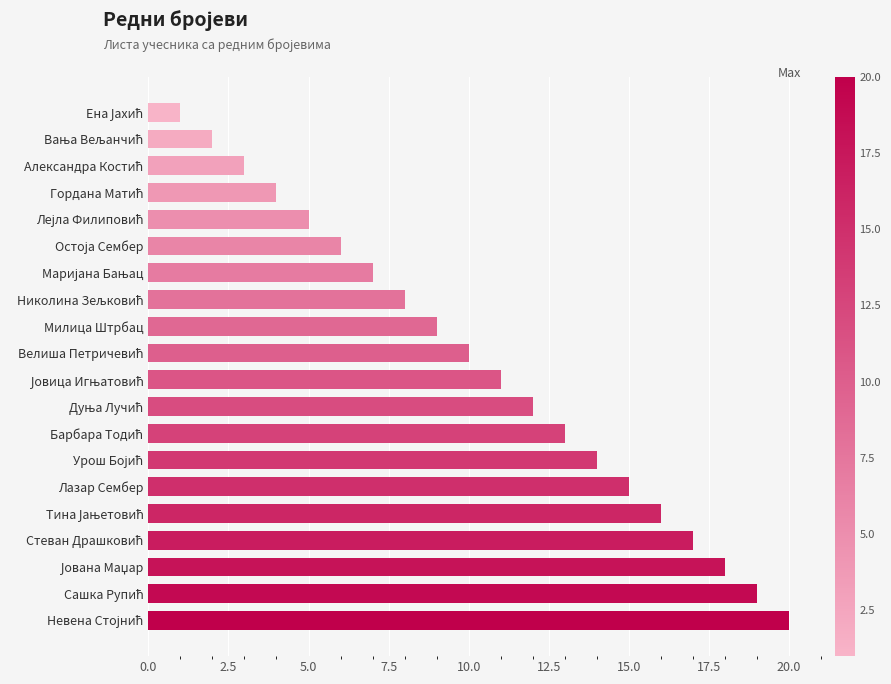

What is the difference between the maximum and second lowest values?

18